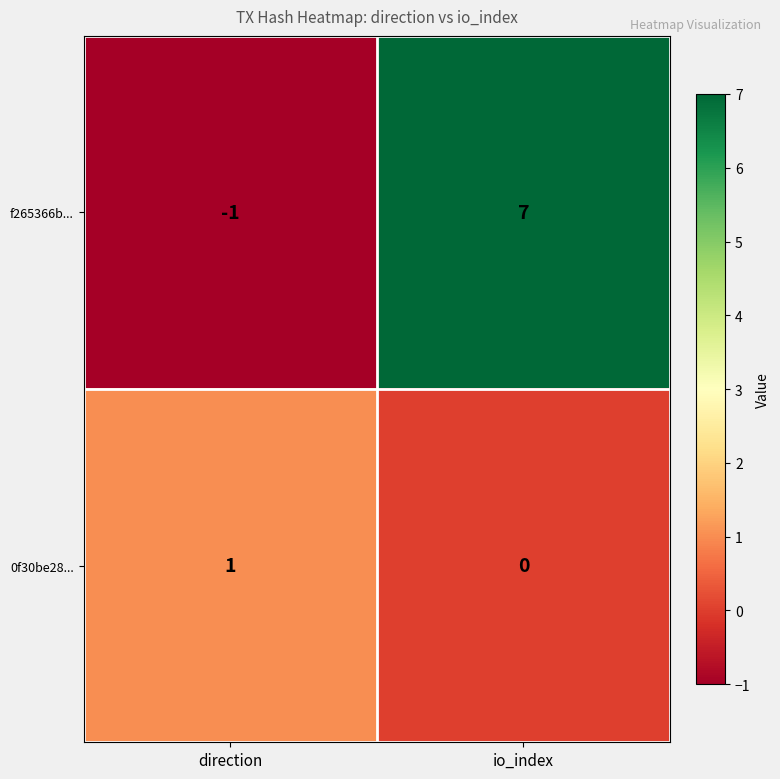

List the series in order of their overall mean, lowest first.

0f30be28..., f265366b...